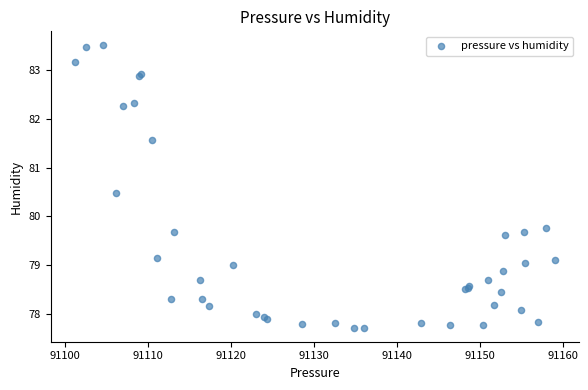

What Y value in the scatter plot is closest to 80?

79.8